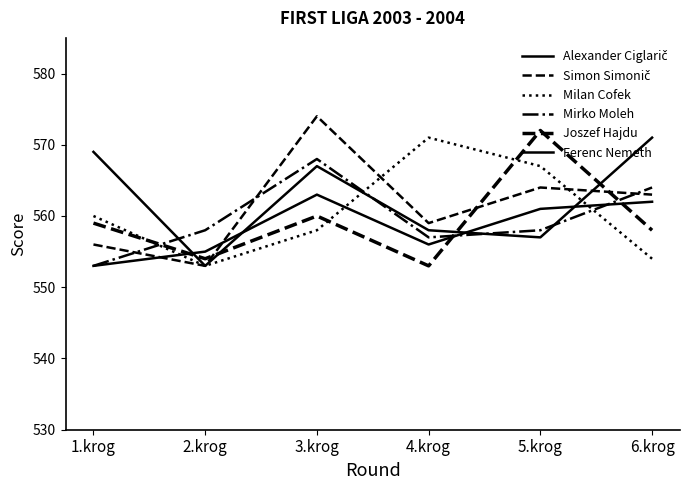

What is the highest value of the Joszef Hajdu series?

572